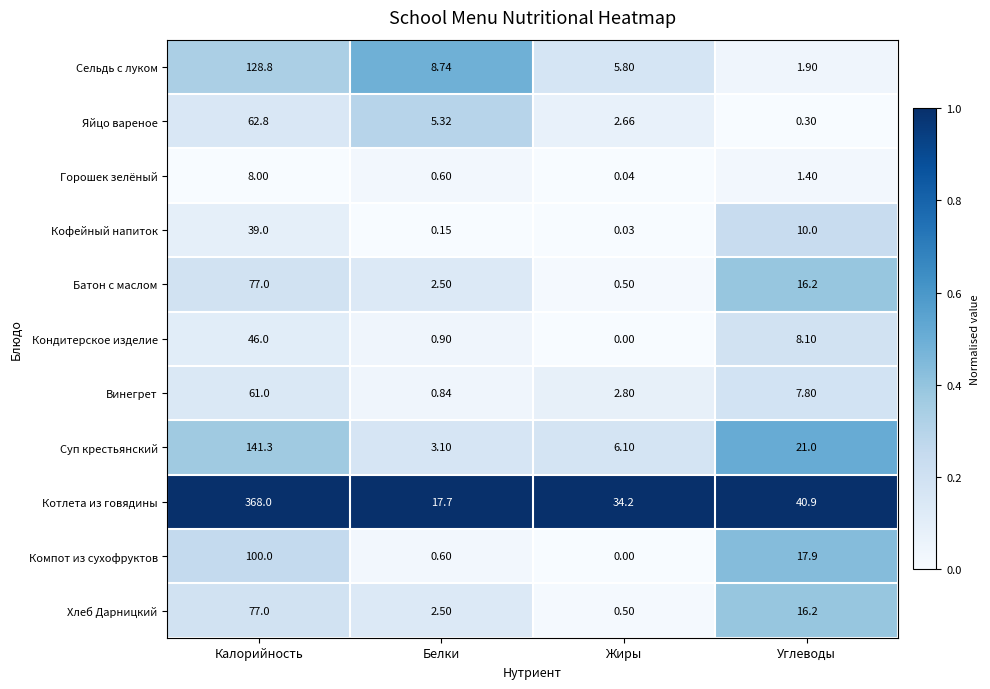

At how many categories does at least one series exceed 0?

4